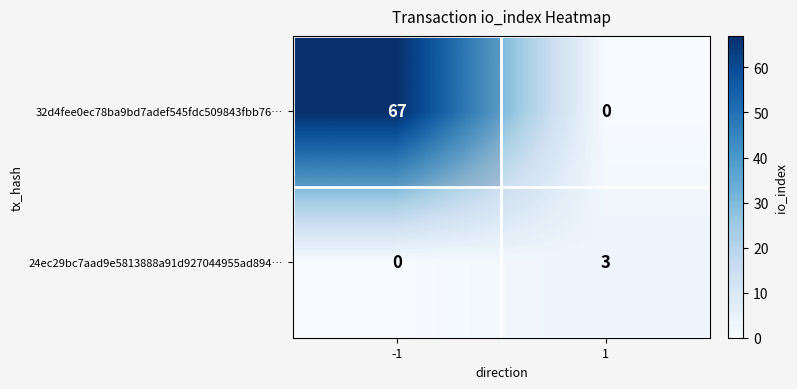

At which category is the sum across all series the highest?

-1